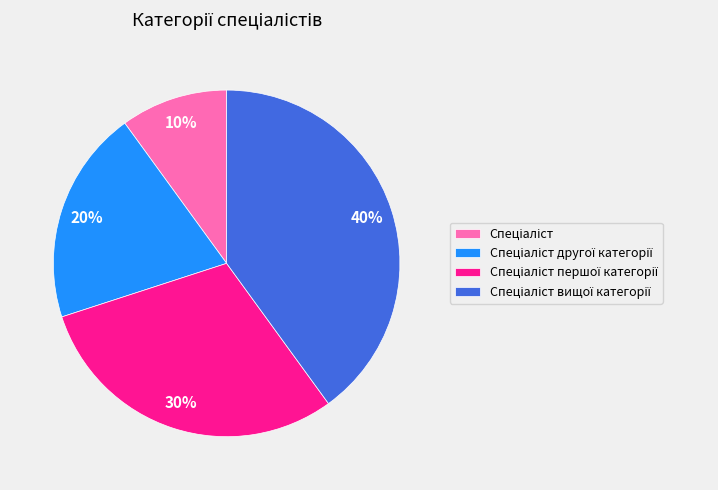

To the nearest percent, what is the average slice percentage?

25%